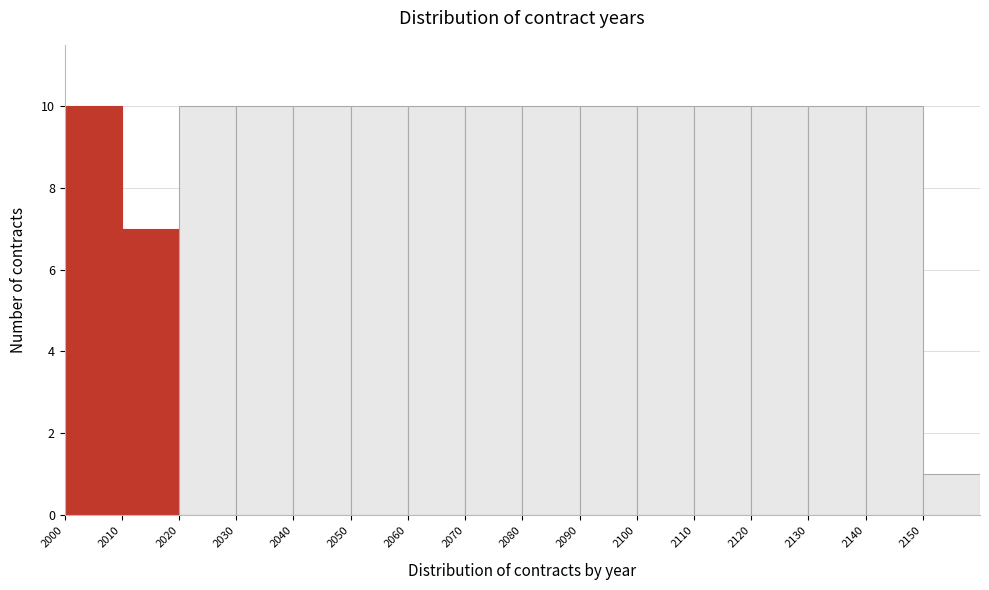

Reading left to right, transcribe this chart: for each bar, give the range it covers on the x-axis and its height. The values are not printed on the chart, so give them approximately, as read against the axis.

2000 to 2010: 10
2010 to 2020: 7
2020 to 2030: 10
2030 to 2040: 10
2040 to 2050: 10
2050 to 2060: 10
2060 to 2070: 10
2070 to 2080: 10
2080 to 2090: 10
2090 to 2100: 10
2100 to 2110: 10
2110 to 2120: 10
2120 to 2130: 10
2130 to 2140: 10
2140 to 2150: 10
2150 to 2160: 1